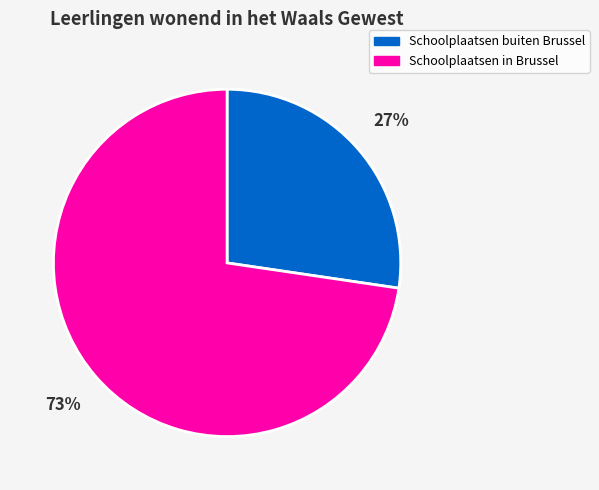

Does Schoolplaatsen in Brussel represent more than half of the total?

Yes